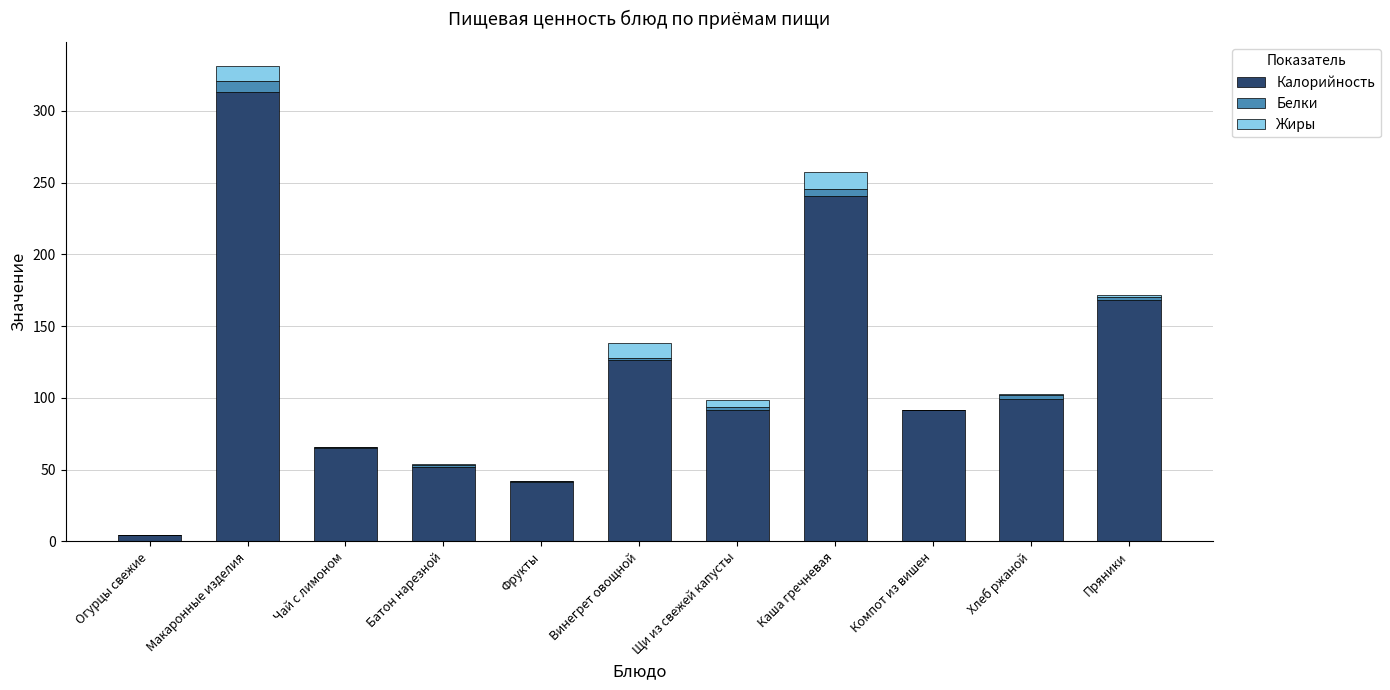

The Калорийность series shows 91.5 at Щи из свежей капусты. True or false?

True